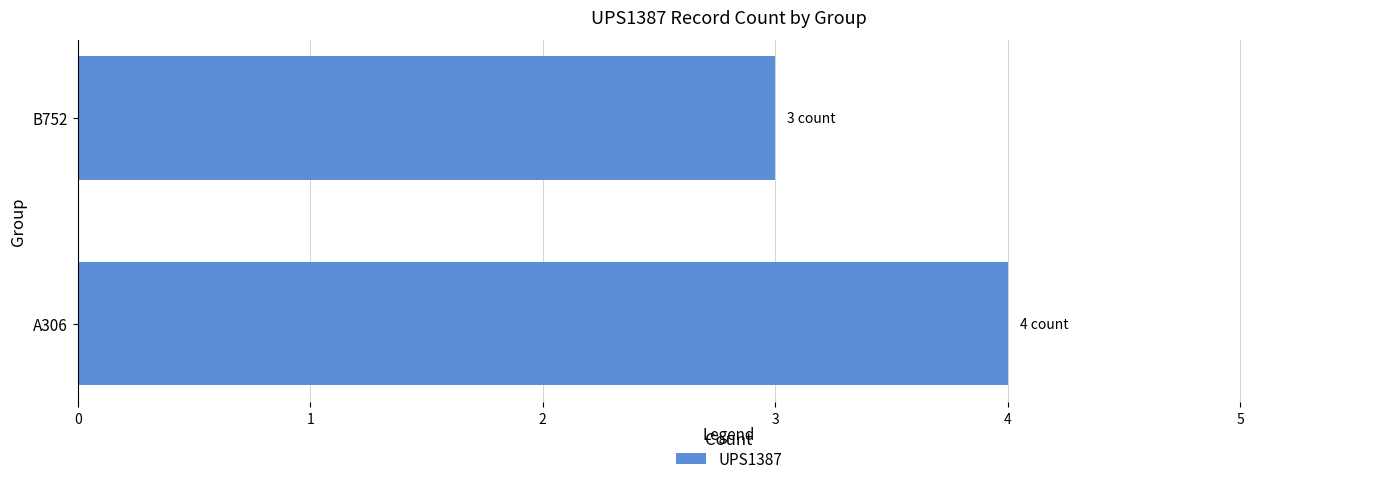

Which label corresponds to the smallest value in the chart?

B752